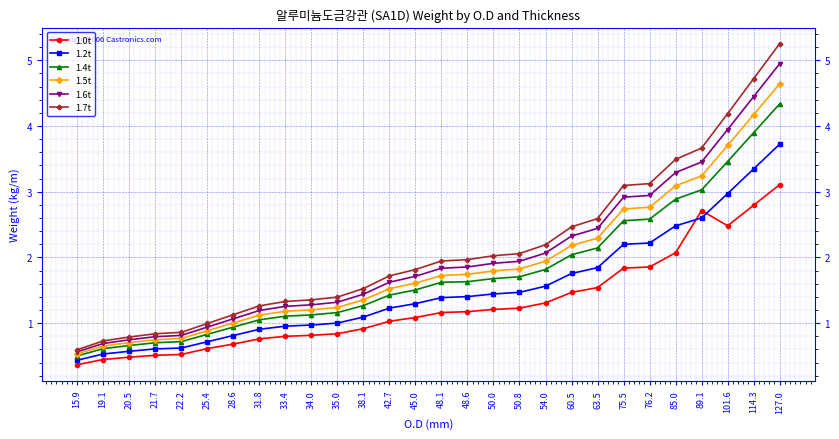

At how many categories does at least one series exceed 2?

12